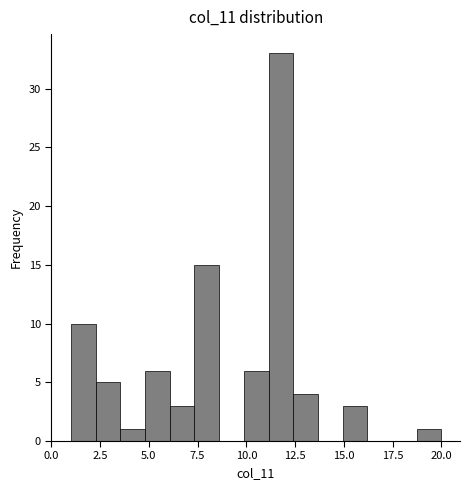

Around what value on the x-axis is the tallest bar? Give the approximate position of its centre, as read against the axis.

12.0